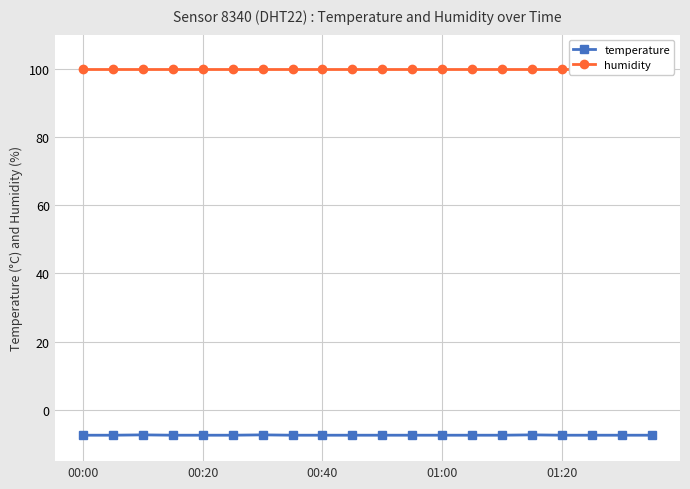

Which series has the largest total across all categories?

humidity